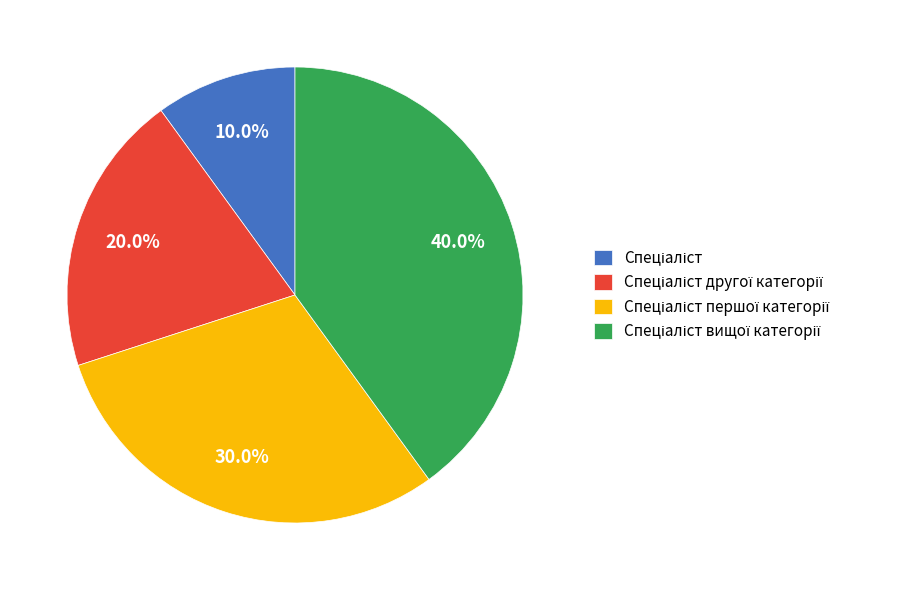

Is there any slice that represents more than half of the pie?

No